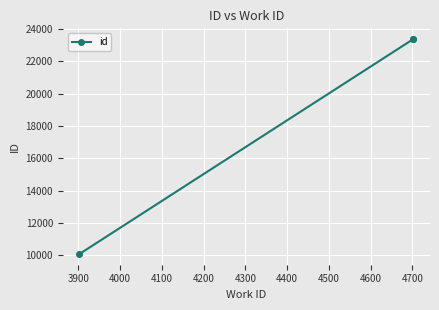

What is the minimum value shown in the chart?

10091